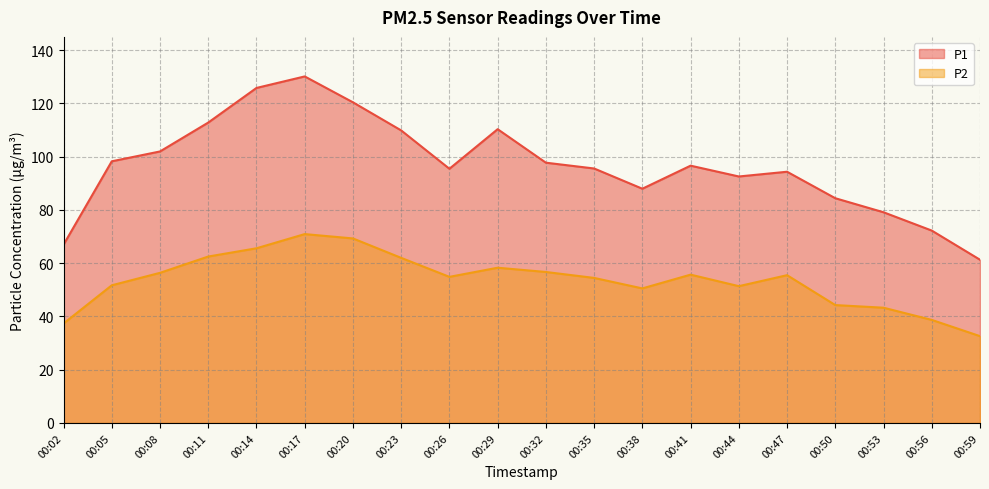

True or false: P1 and P2 cross at least once.

False